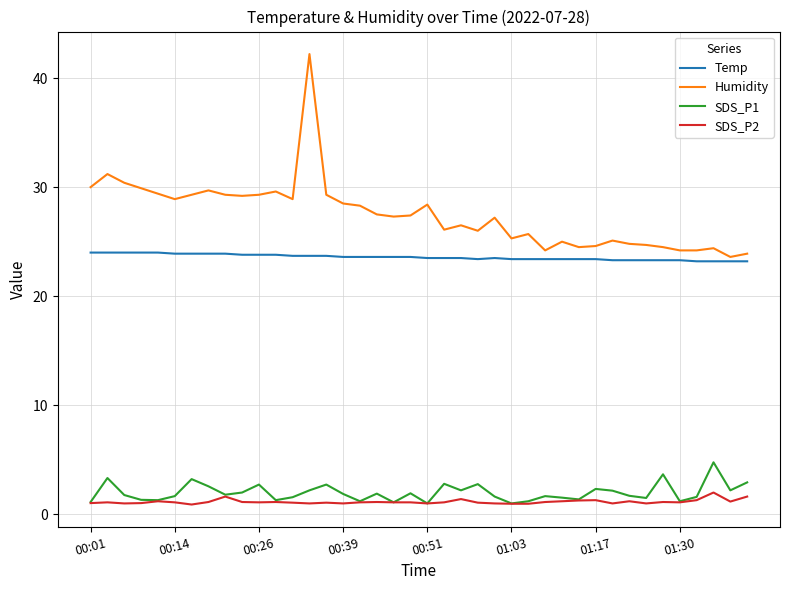

List the series in order of their peak value, lowest first.

SDS_P2, SDS_P1, Temp, Humidity